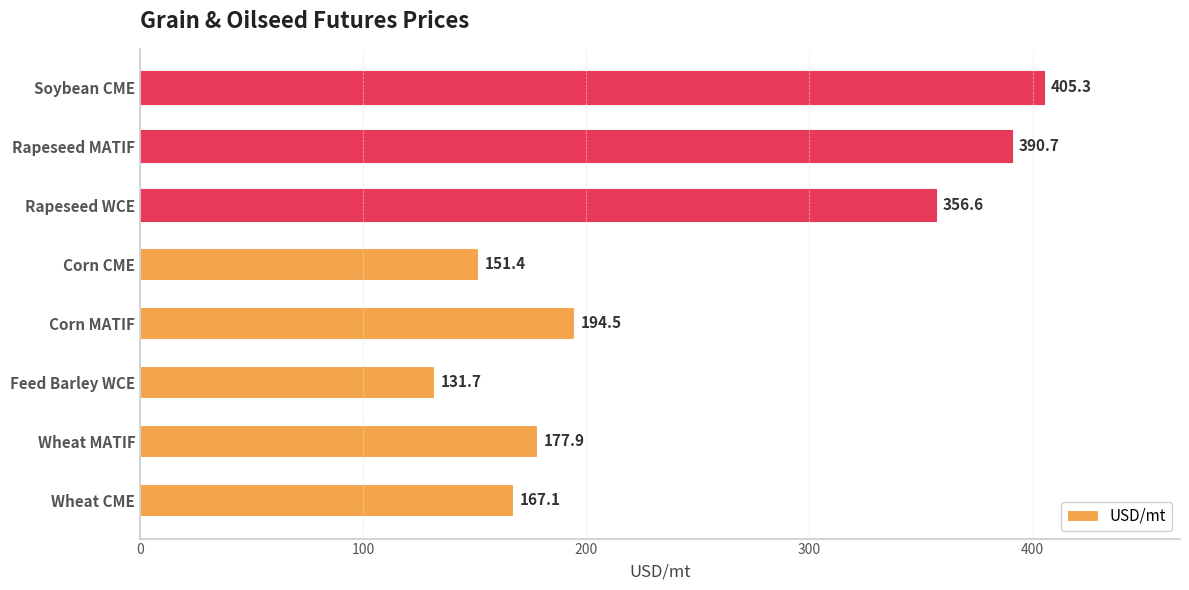

Are the bars grouped side by side (vs. stacked)?

No